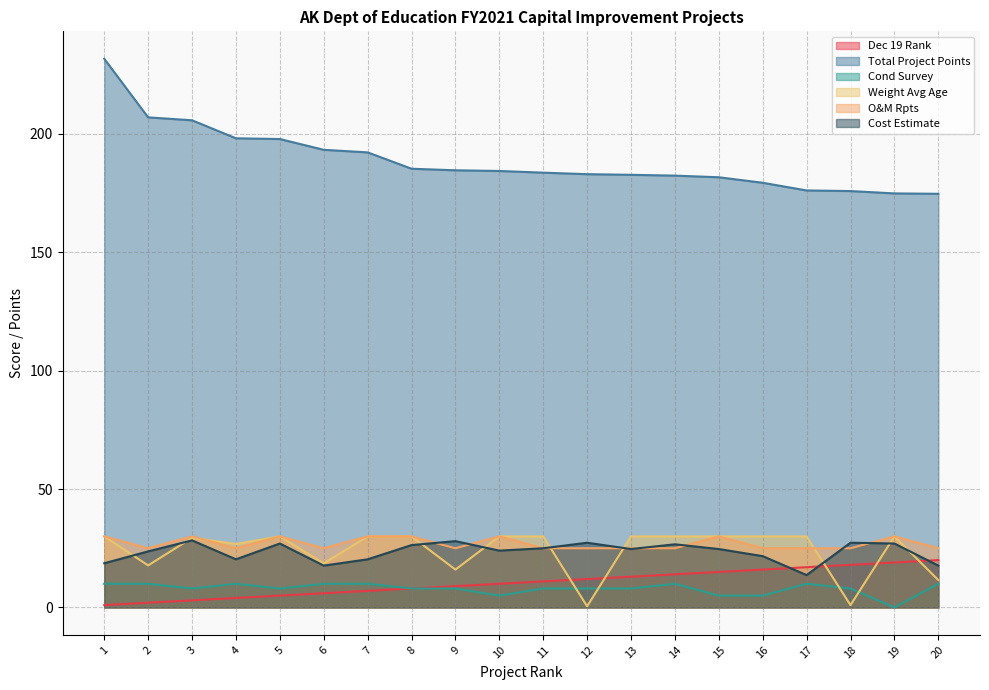

How many interior local valleys does the Cost Estimate series have?

5